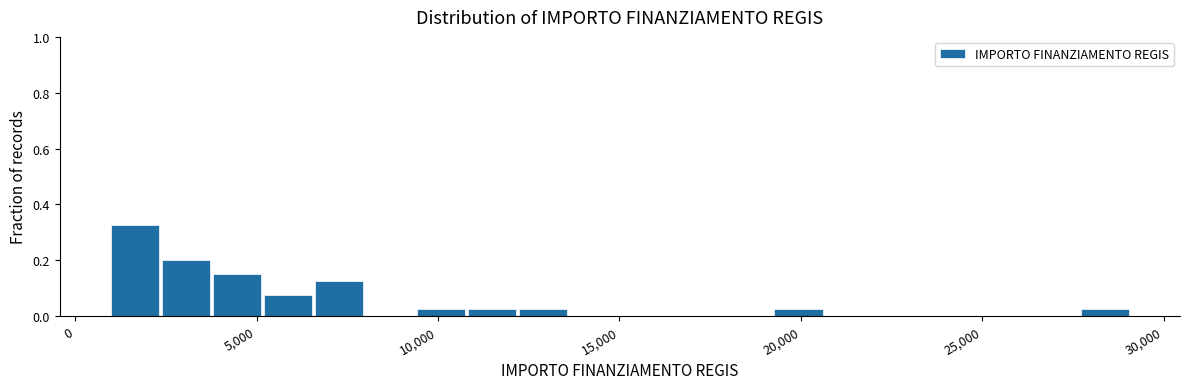

Around what value on the x-axis is the tallest bar? Give the approximate position of its centre, as read against the axis.

1500